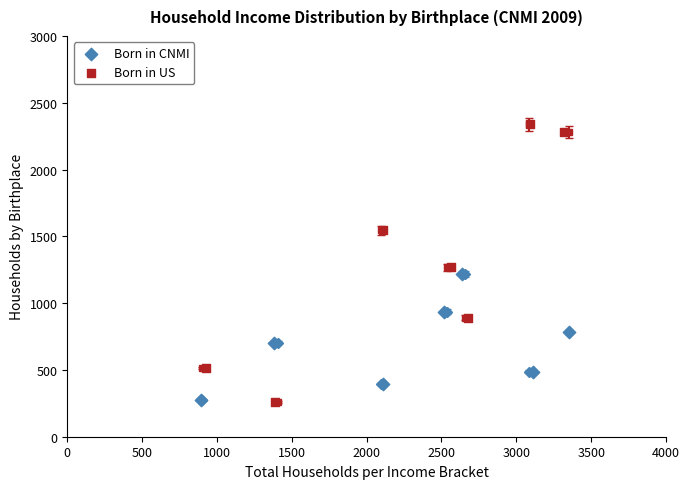

Which series contains the highest Y value?

Born in US